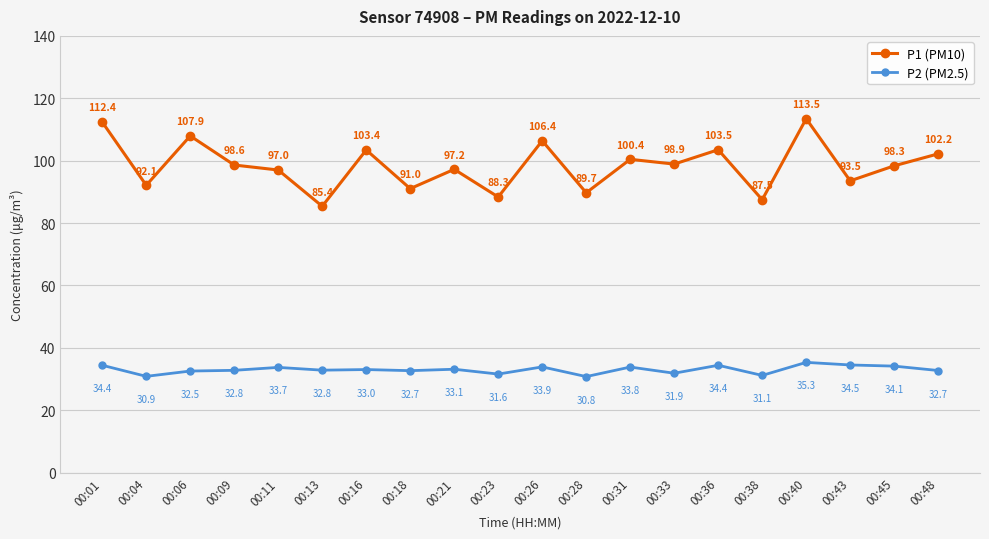

Rank the series by their maximum value, from lowest to highest.

P2 (PM2.5), P1 (PM10)